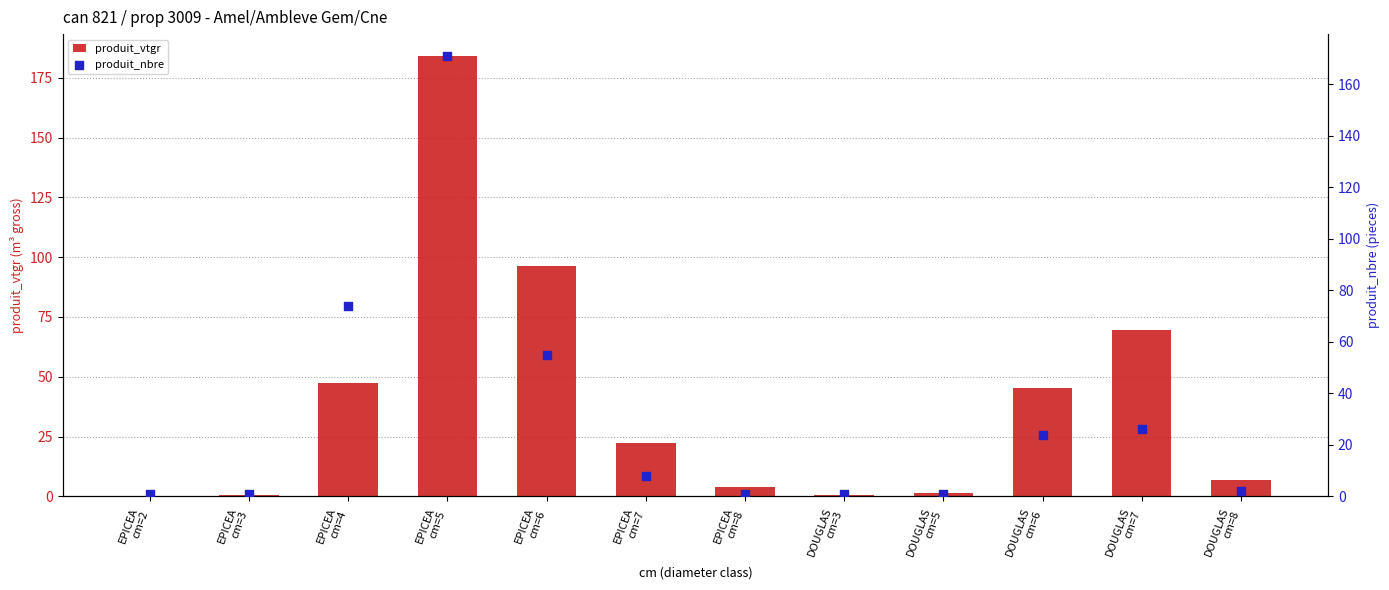

Which series contains the lowest Y value?

produit_vtgr